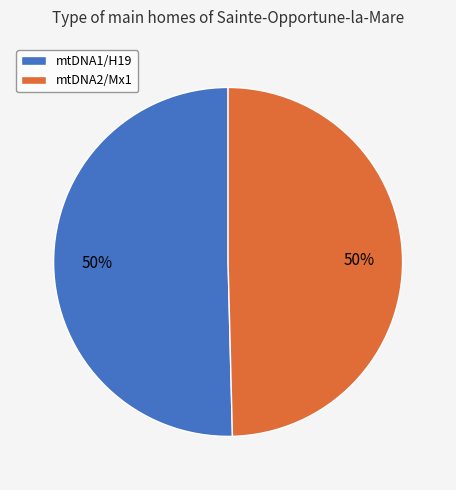

Combined, do mtDNA1/H19 and mtDNA2/Mx1 account for over 50%?

Yes